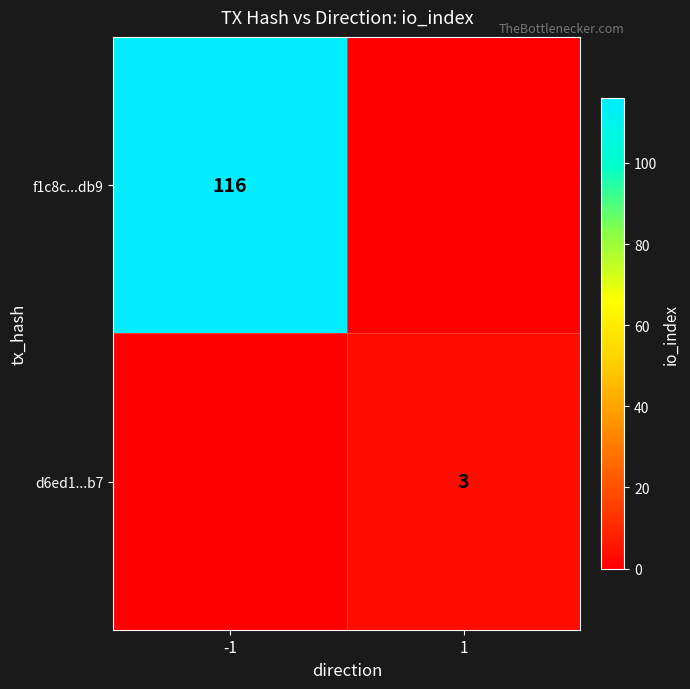

The value of f1c8c...db9 at -1 is 116. True or false?

True